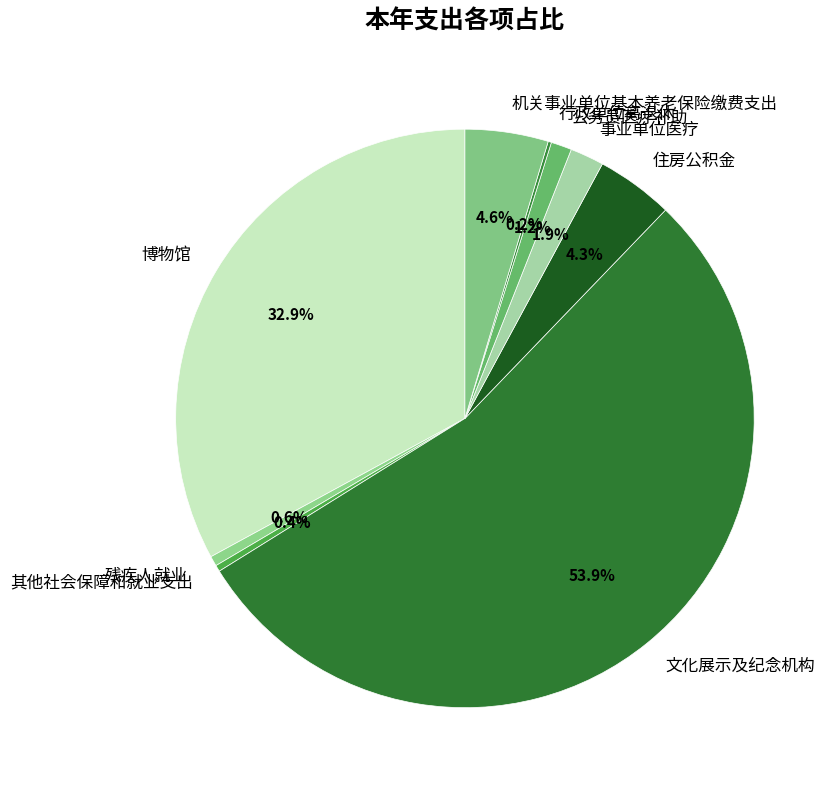

Between 残疾人就业 and 公务员医疗补助, which is larger?

公务员医疗补助